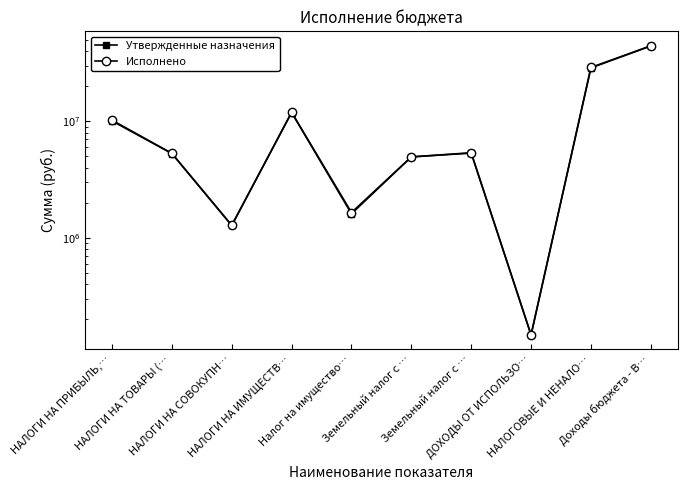

What is the value of the Исполнено point at the 1st from the left?

10216287.4